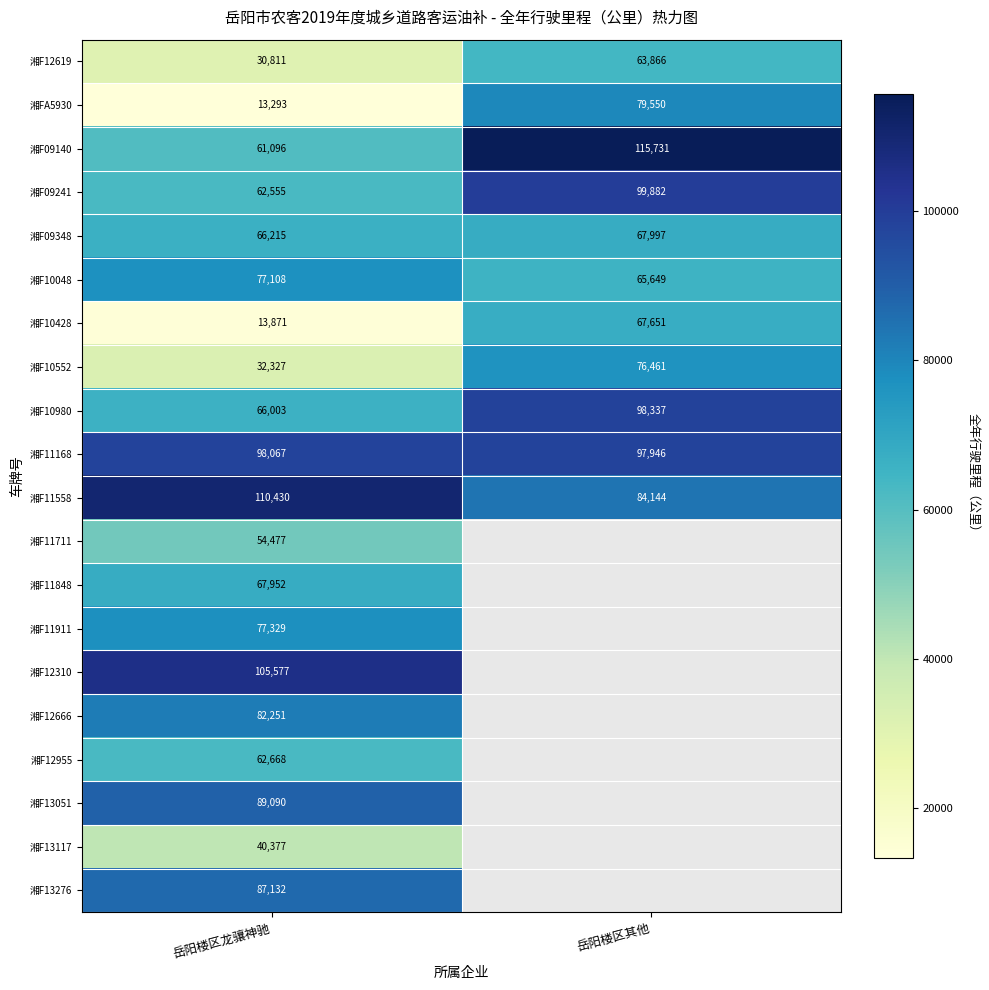

At how many categories does at least one series exceed 50214?

2